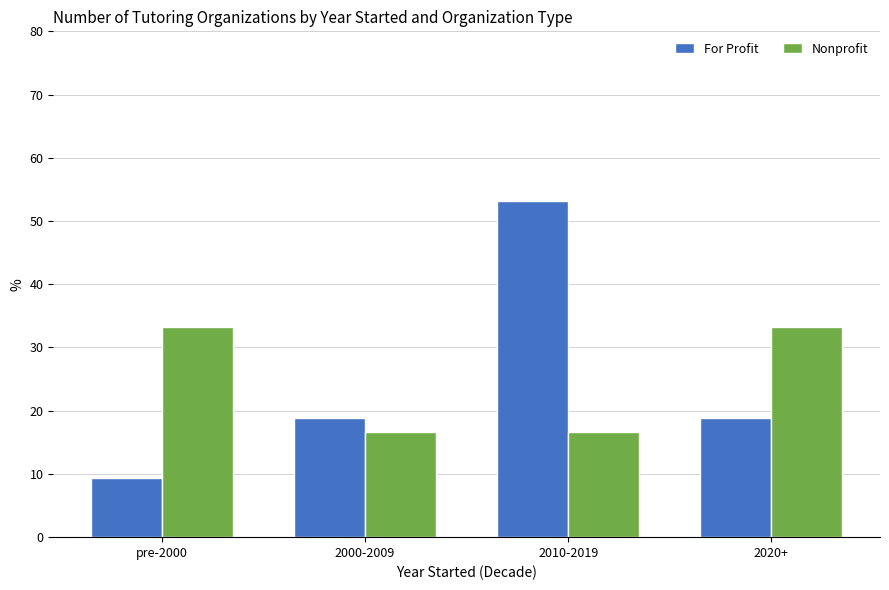

The value of Nonprofit at 2000-2009 is 26.1. True or false?

False